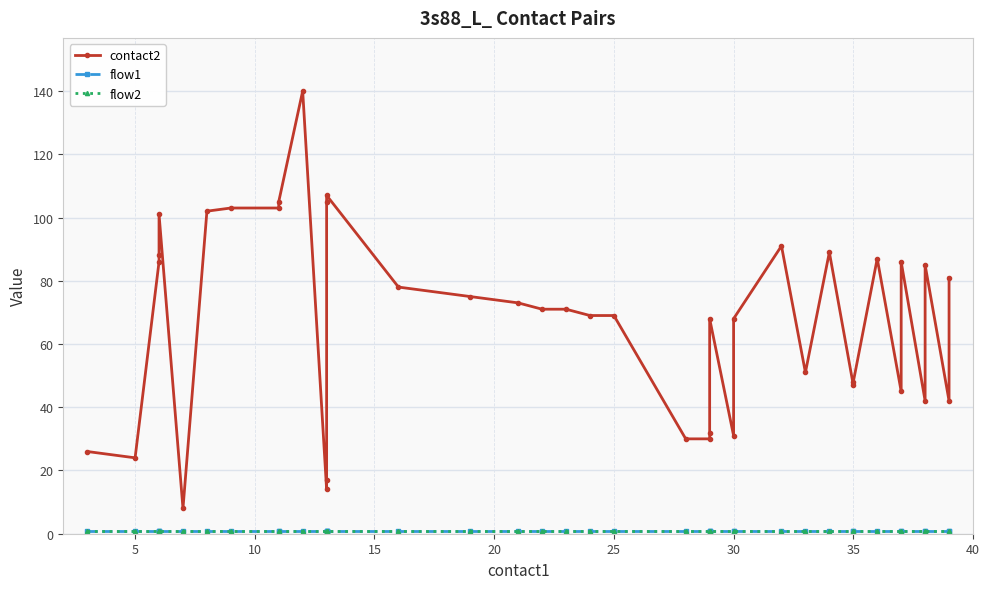

How many lines are shown in the chart?

3